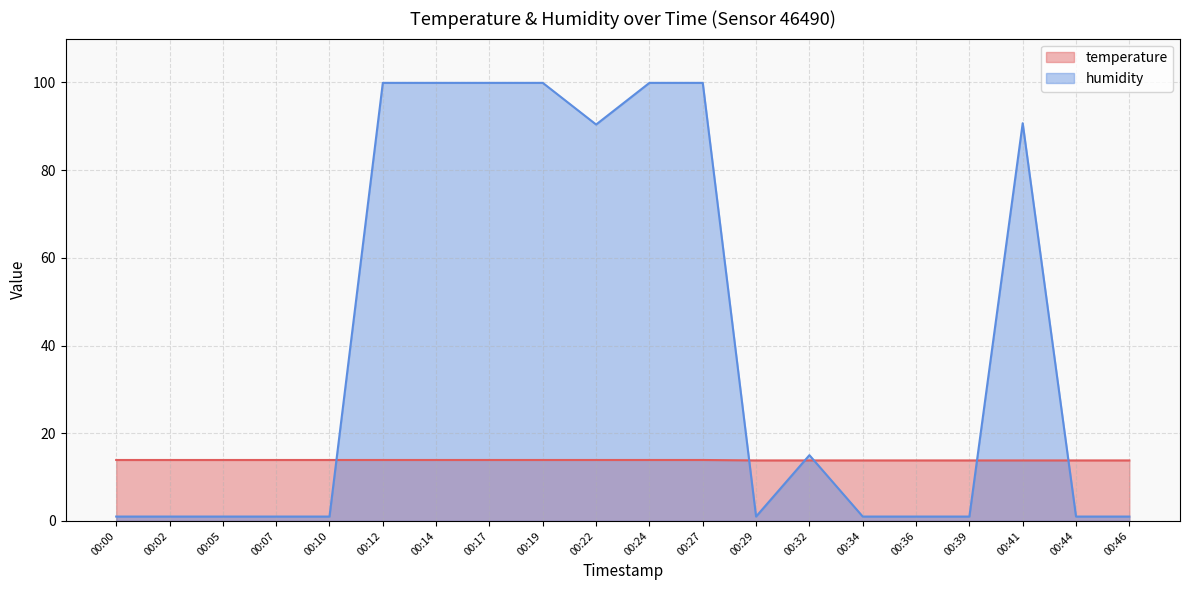

What is the approximate value of temperature at 00:36?

13.8